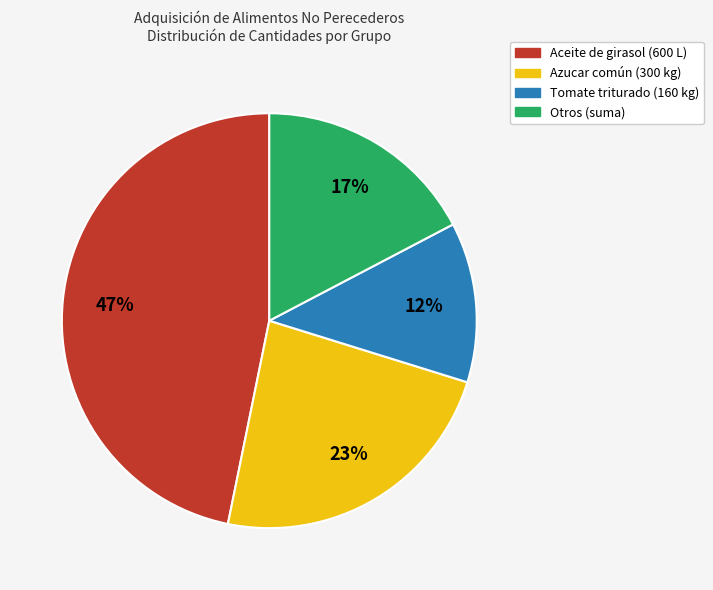

Rank the categories by value from highest to lowest.

Aceite de girasol (600 L), Azucar común (300 kg), Otros (suma), Tomate triturado (160 kg)